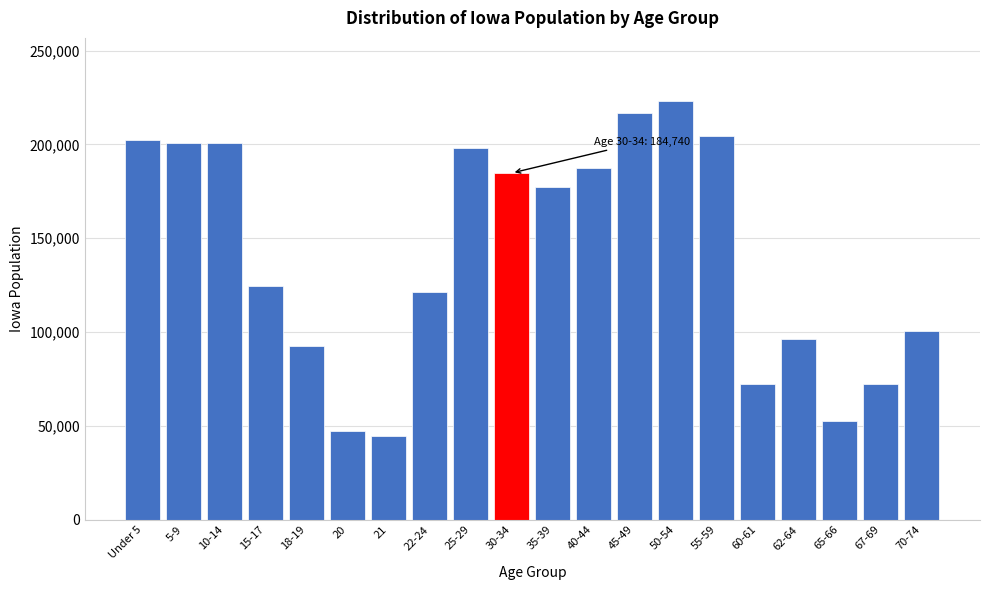

The value at 20 is 47227. True or false?

True